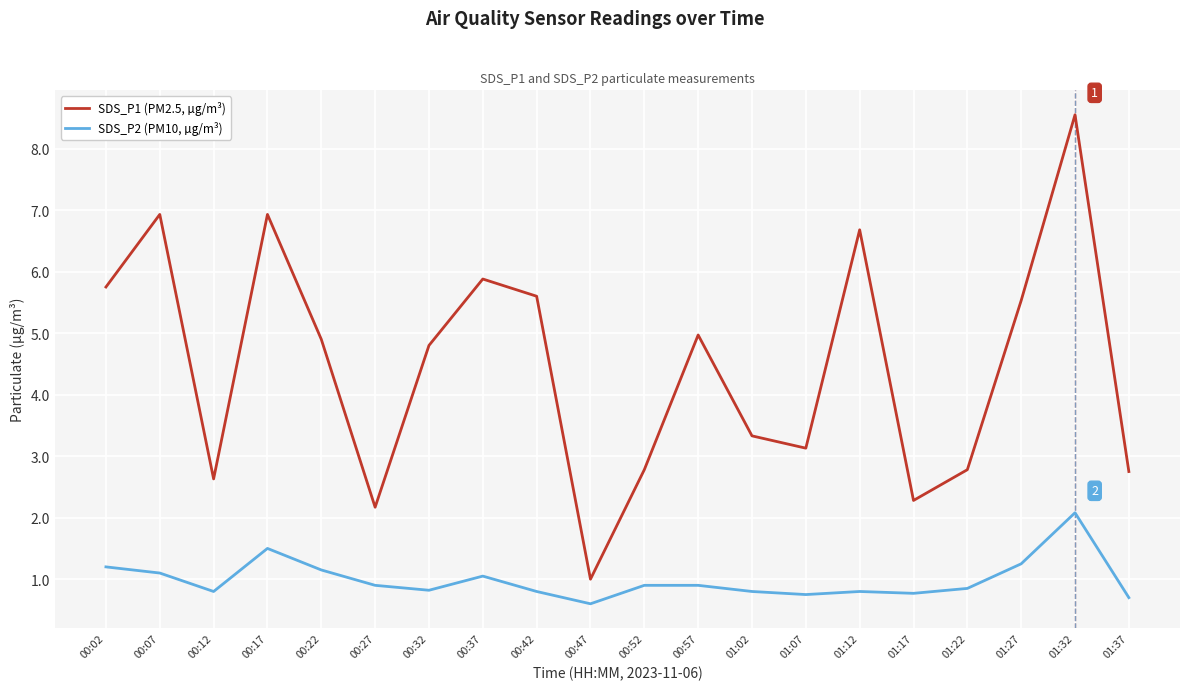

What is the lowest value of the SDS_P1 (PM2.5, µg/m³) series?

1.0